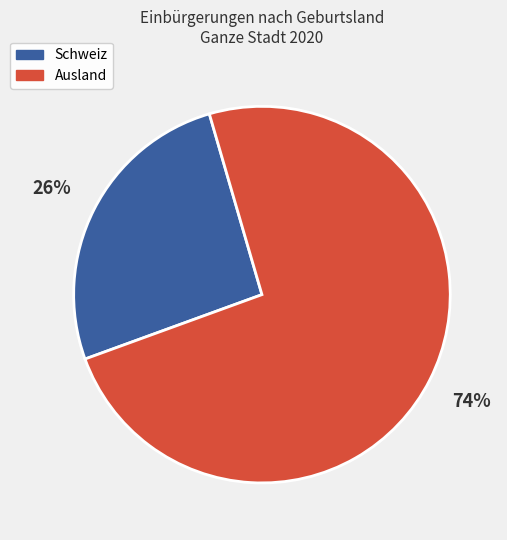

Rank the categories by value from highest to lowest.

Ausland, Schweiz